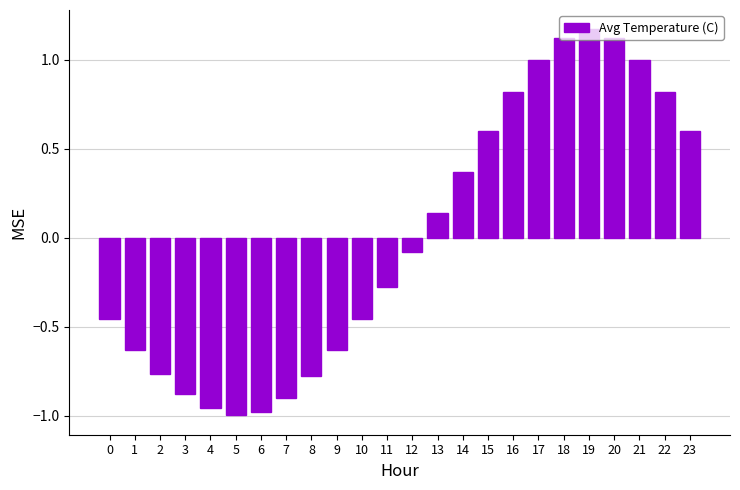

Which label corresponds to the largest value in the chart?

19